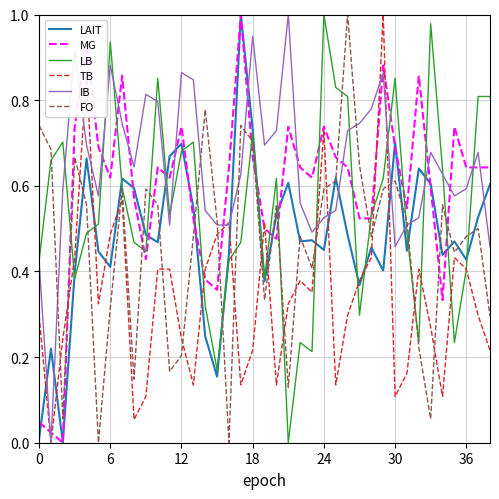

After their last crossing, which series has the higher values: MG or IB?

MG